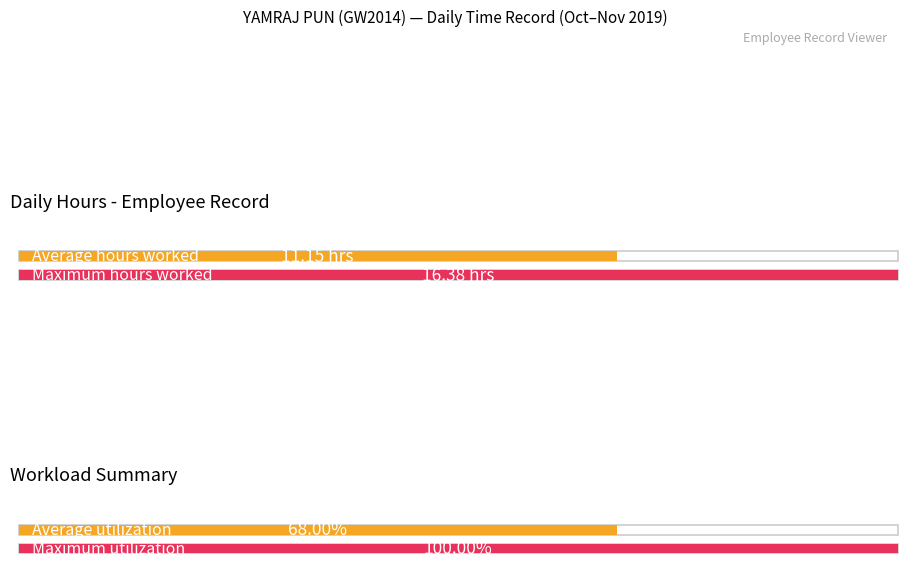

Does the chart contain any negative values?

No